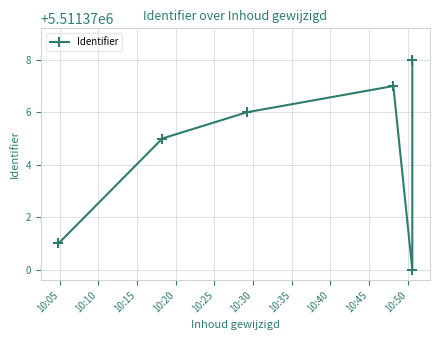

What is the difference between the maximum and minimum values?

8